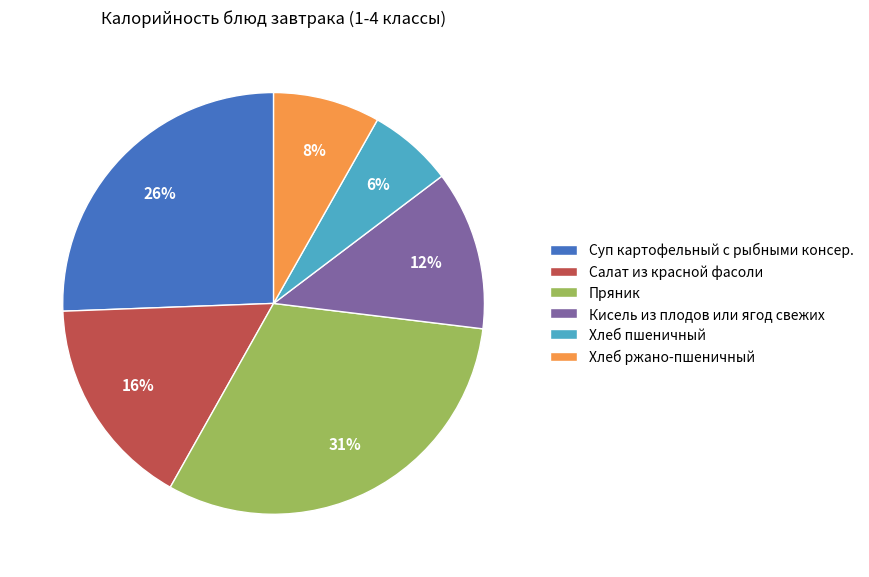

What is the ratio of the value at Хлеб пшеничный to the value at Кисель из плодов или ягод свежих?

0.5